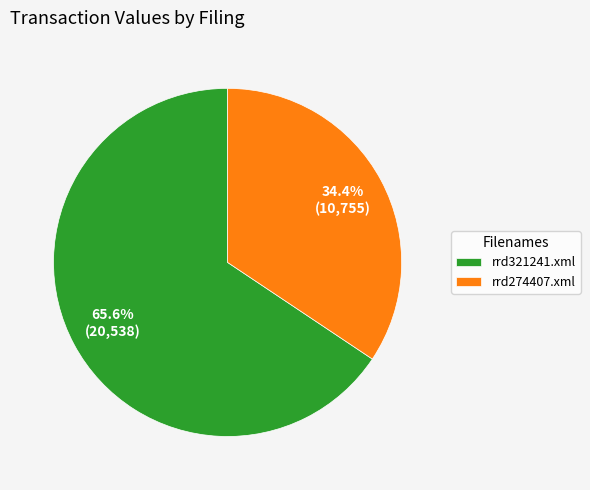

To the nearest percent, what portion does rrd274407.xml represent?

34%